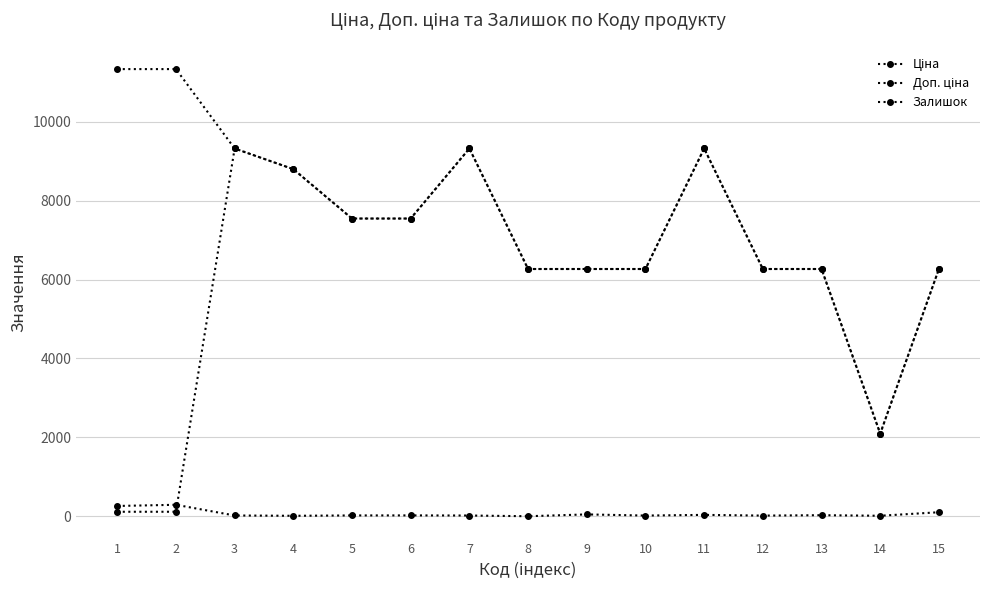

Which series has the largest total across all categories?

Доп. ціна